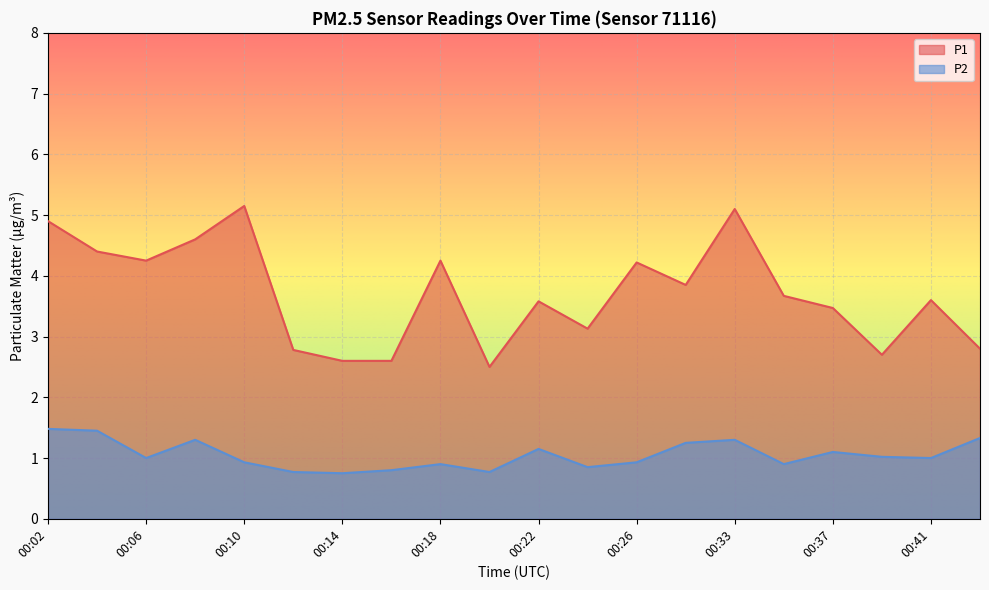

What is the value of the P1 point at the 1st from the left?

4.9